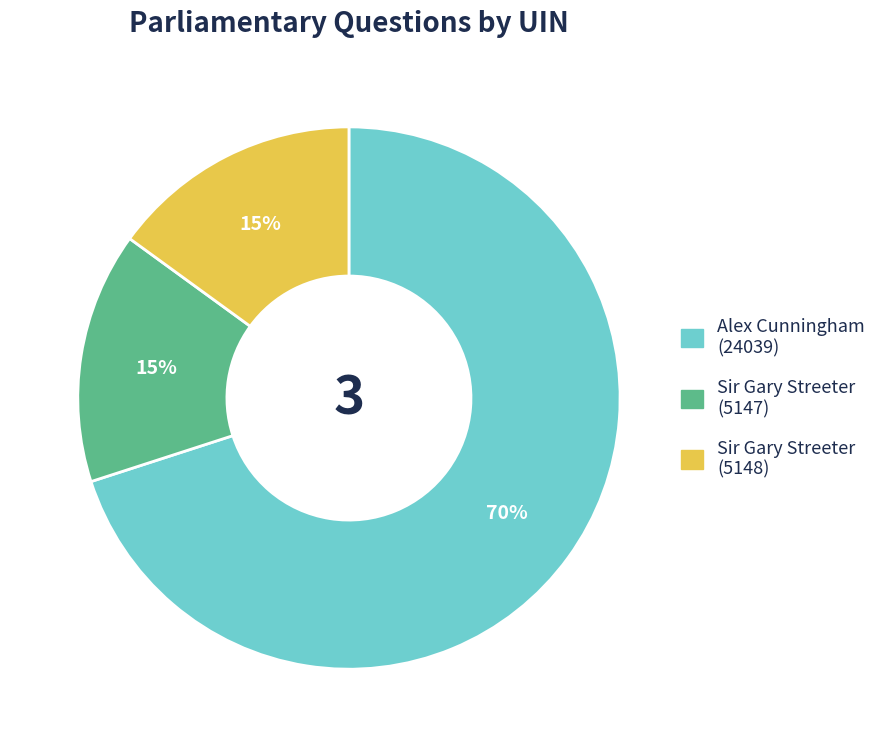

To the nearest percent, what is the average slice percentage?

33%